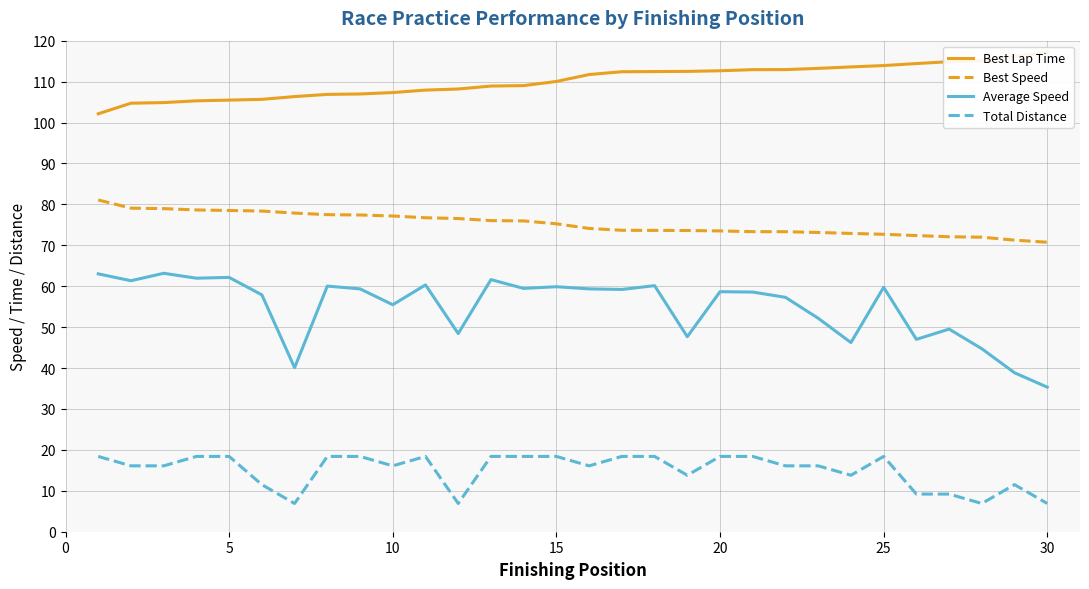

What is the minimum value for Best Speed?

70.7